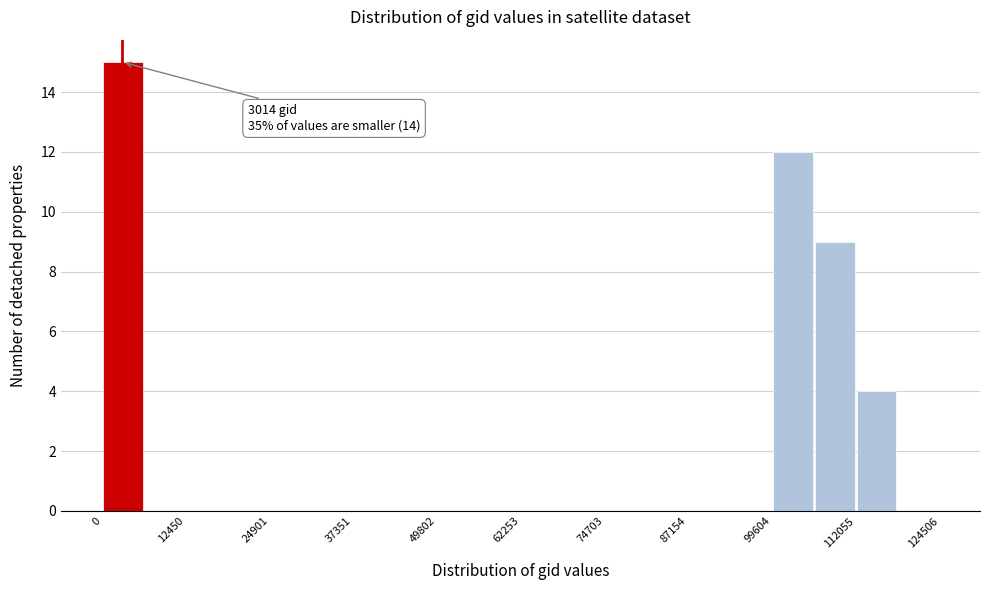

Around what value on the x-axis is the tallest bar? Give the approximate position of its centre, as read against the axis.

4000